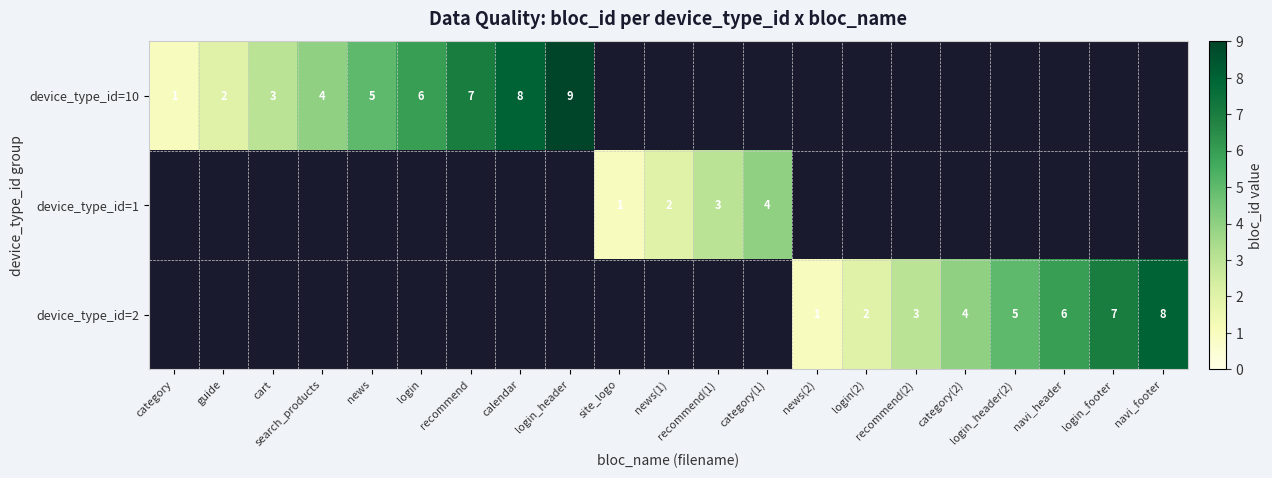

Which category has the highest value across all series?

login_header